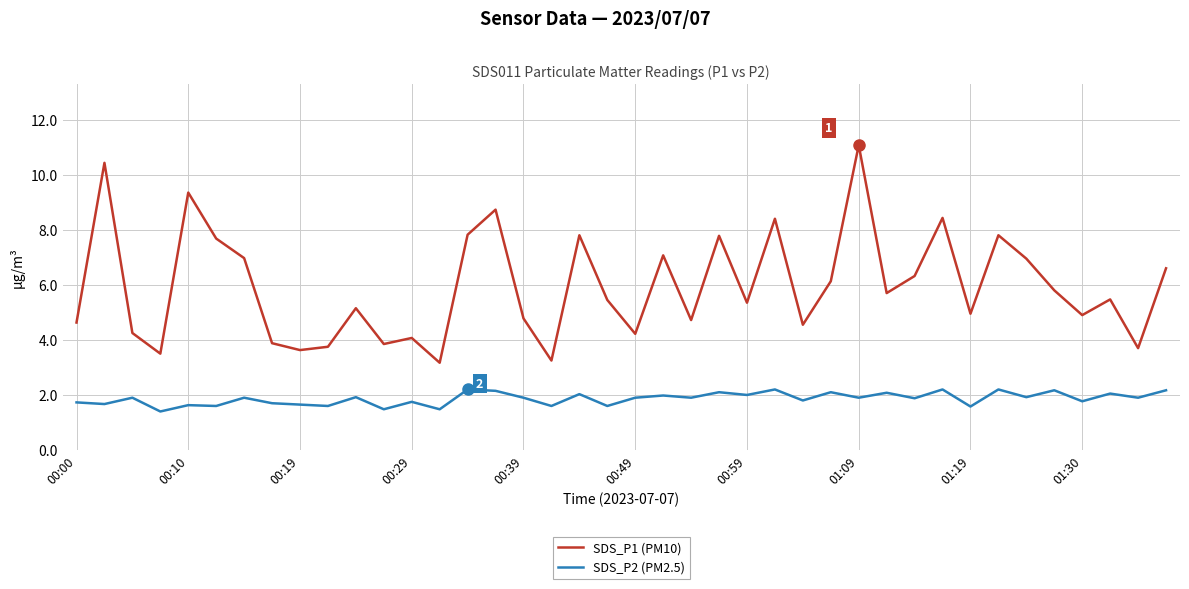

What is the difference between the maximum and second lowest values in the SDS_P2 (PM2.5) series?

0.7